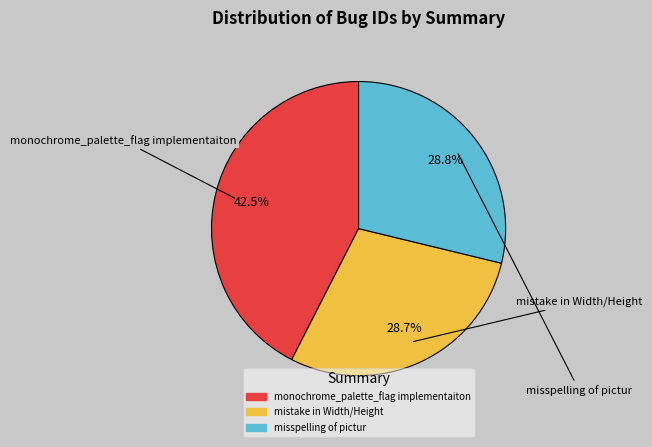

To the nearest percent, what portion does mistake in Width/Height represent?

29%